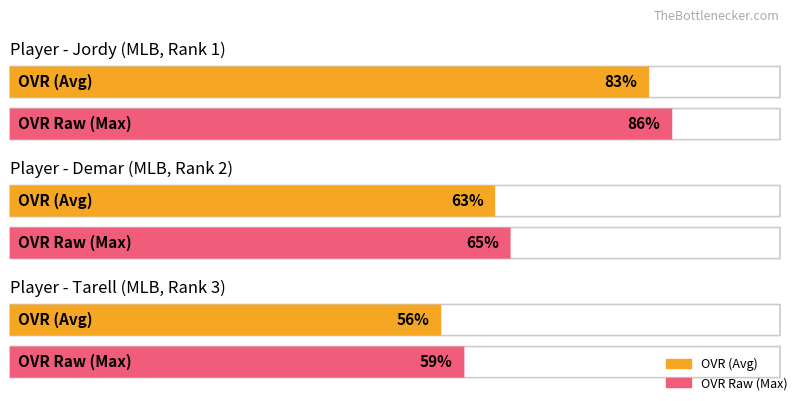

Which label corresponds to the largest value in the chart?

Jordy